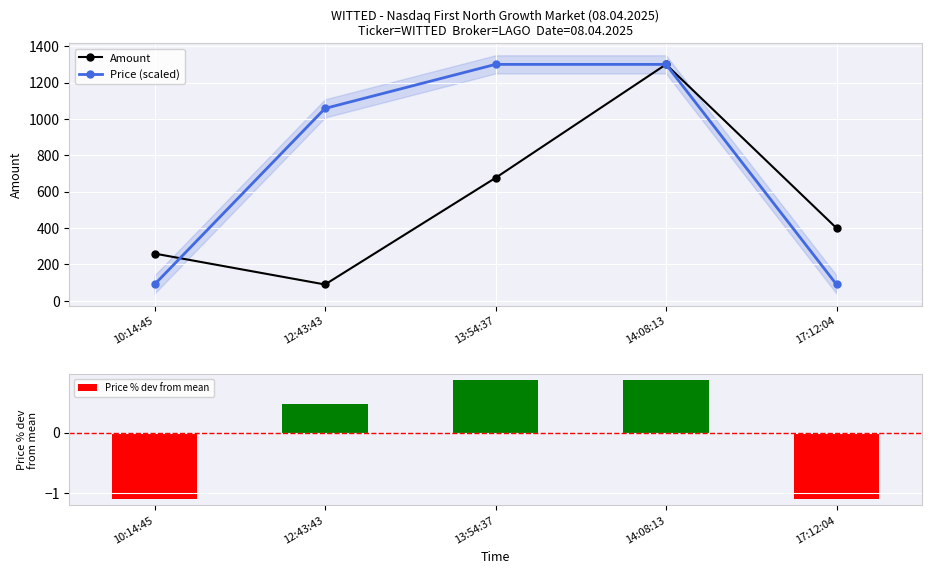

Is the value of Price (scaled) at 12:43:43 greater than the value of Price % dev from mean at 17:12:04?

Yes